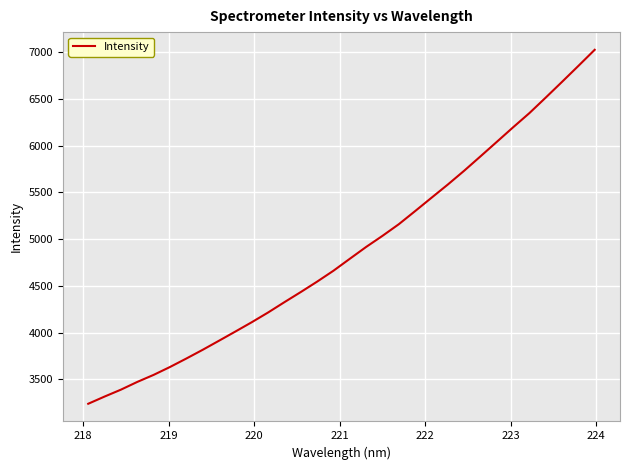

What is the maximum value shown in the chart?

7025.3